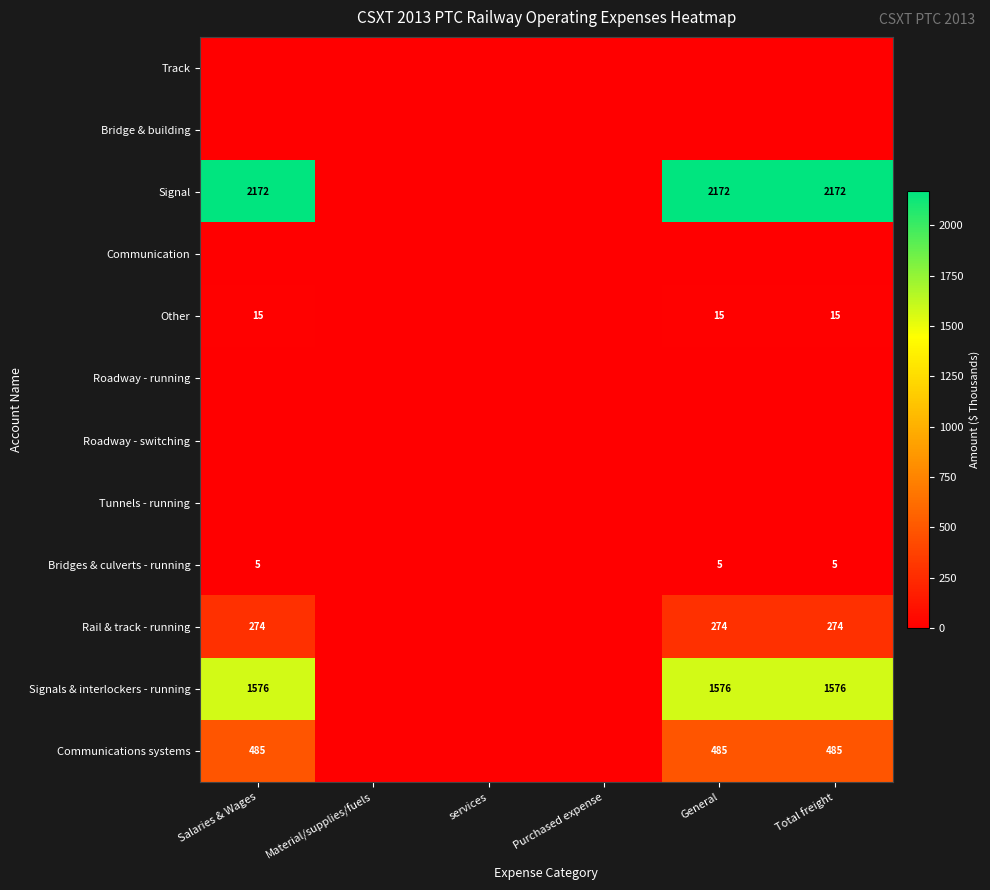

The value of Rail & track - running at Salaries & Wages is 179. True or false?

False